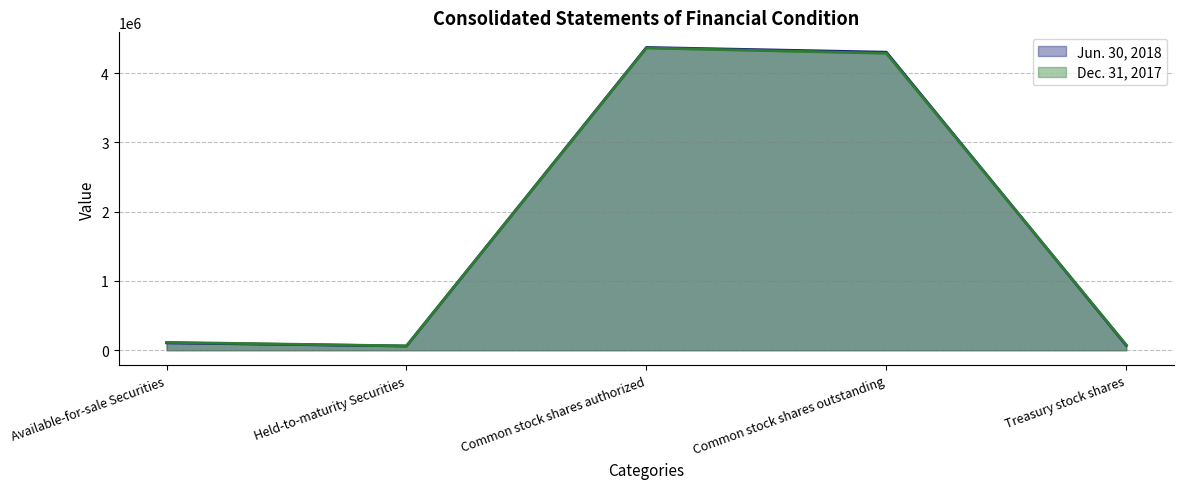

Which series has the widest spread of values?

Jun. 30, 2018